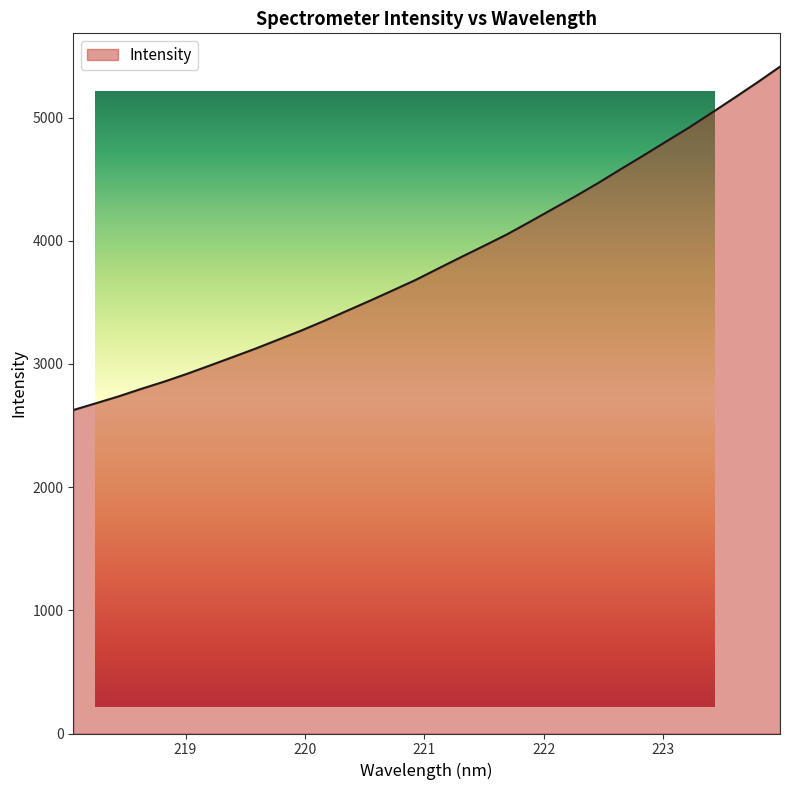

What is the difference between the second highest and second lowest values?

2603.1